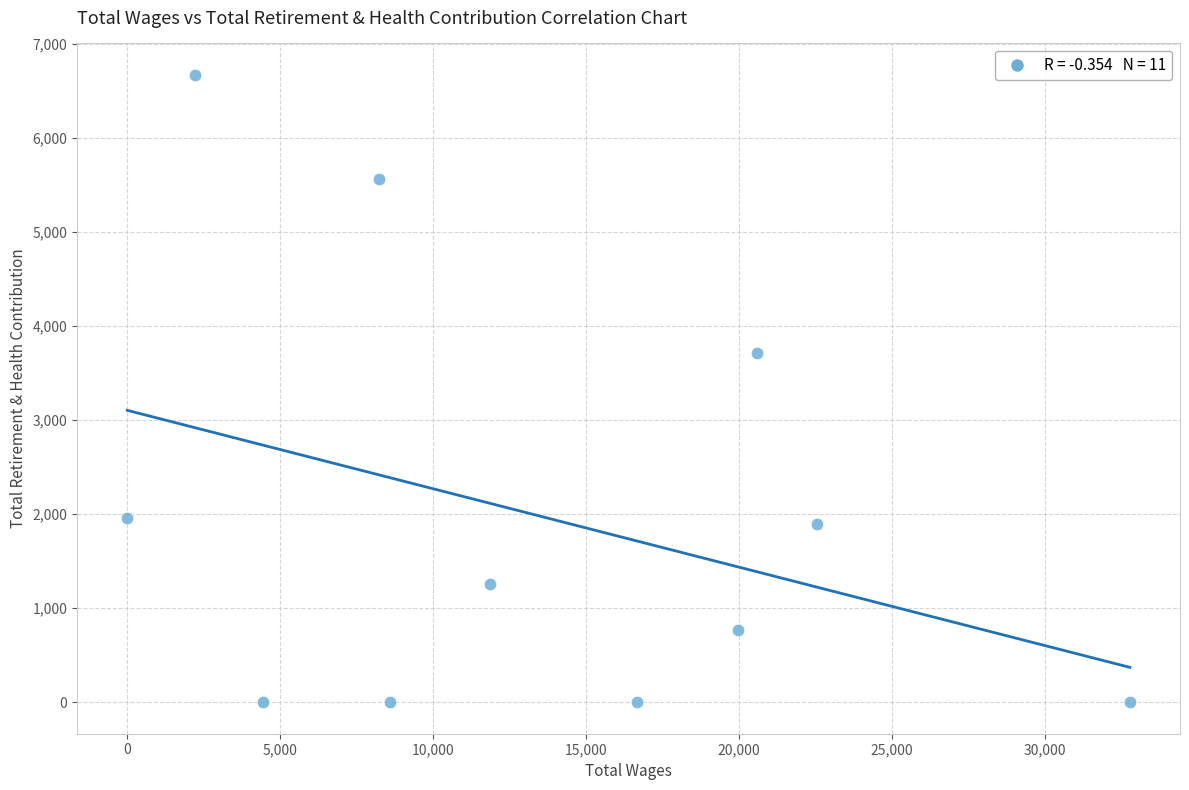

What Y value in the scatter plot is closest to 3335?

3713